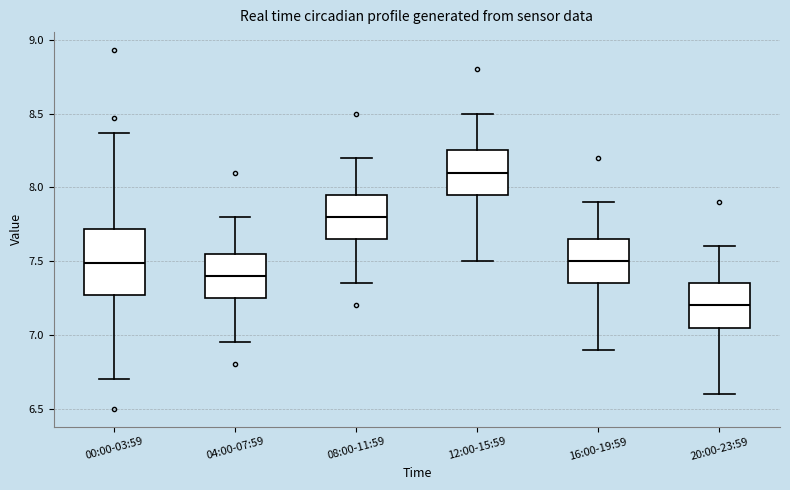

Which box is the tallest, from its lower edge to its upper edge?

00:00-03:59